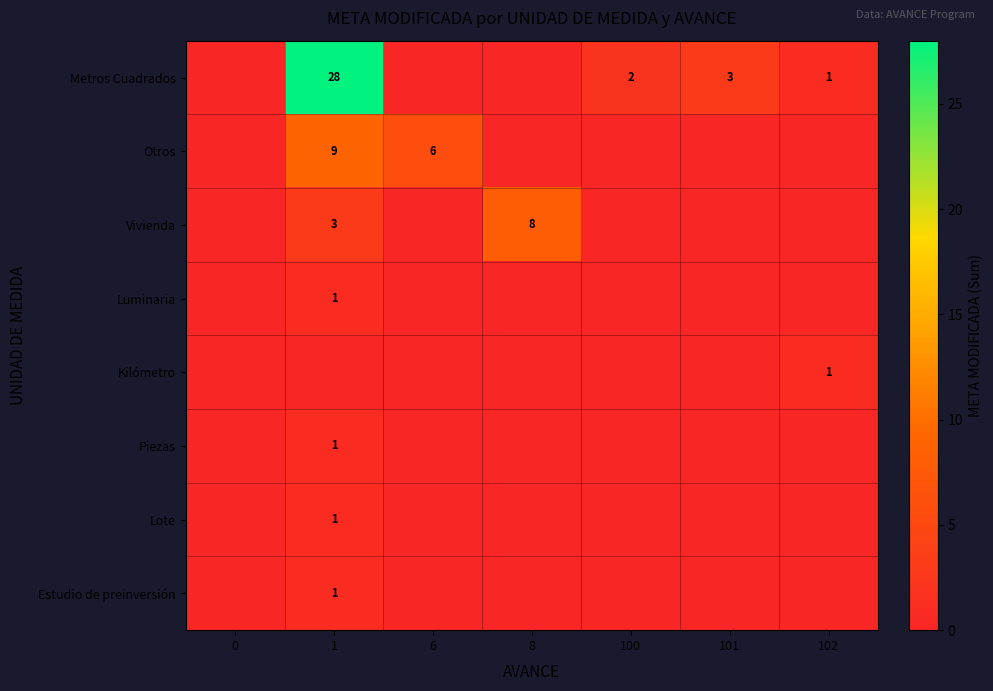

True or false: Piezas has a value of 0 at 1.

False